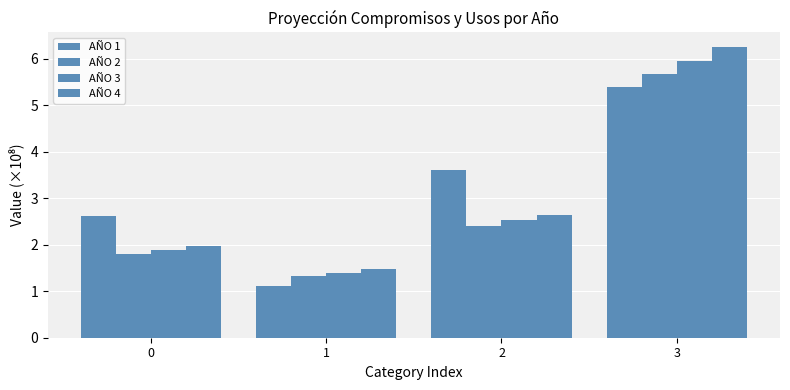

What is the highest value of the AÑO 3 series?

6.0